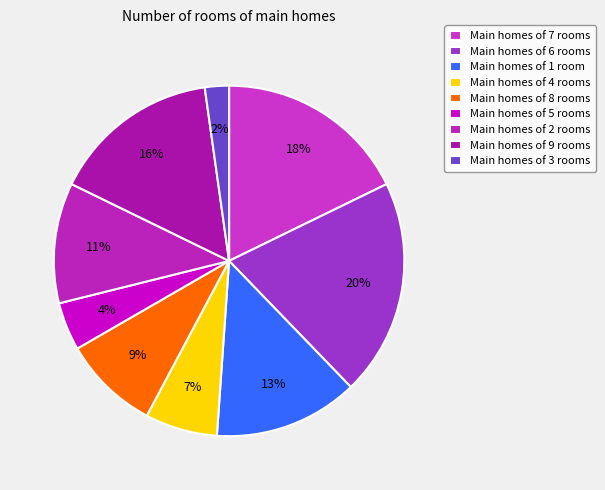

Which category has the biggest portion of the pie?

Main homes of 6 rooms